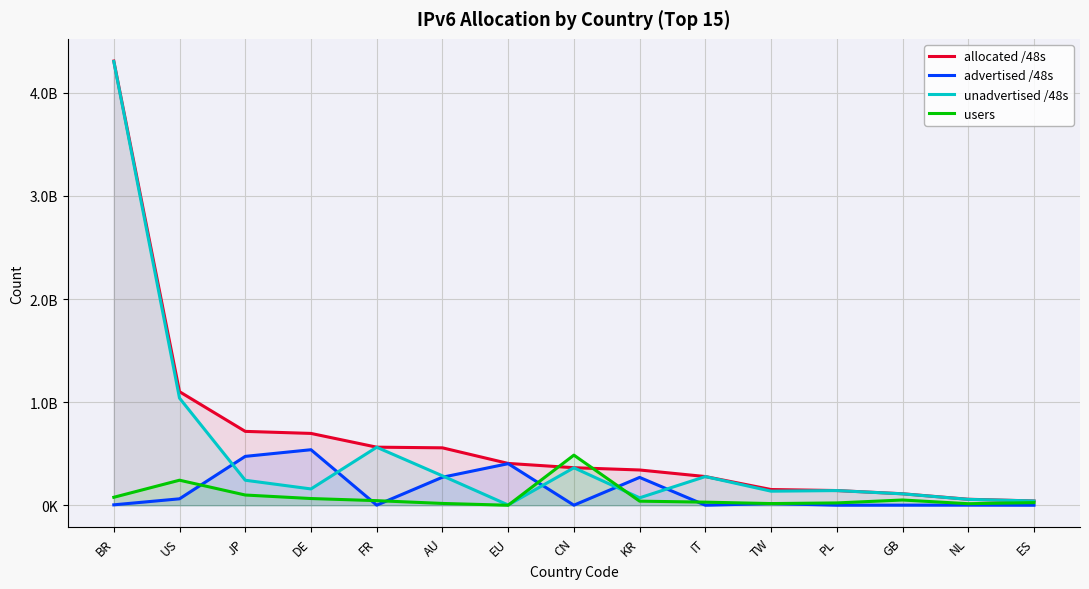

Rank the categories by users value from lowest to highest.

EU, NL, TW, AU, PL, ES, IT, KR, FR, GB, DE, BR, JP, US, CN